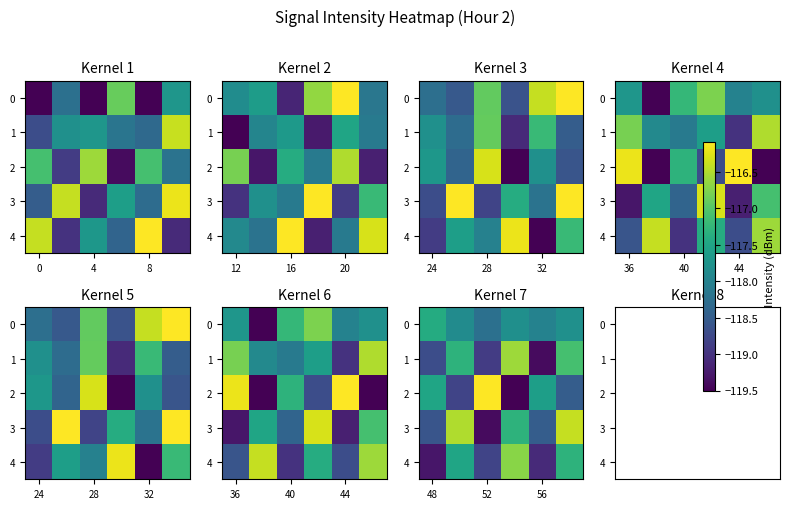

At which category is the sum across all series the highest?

5